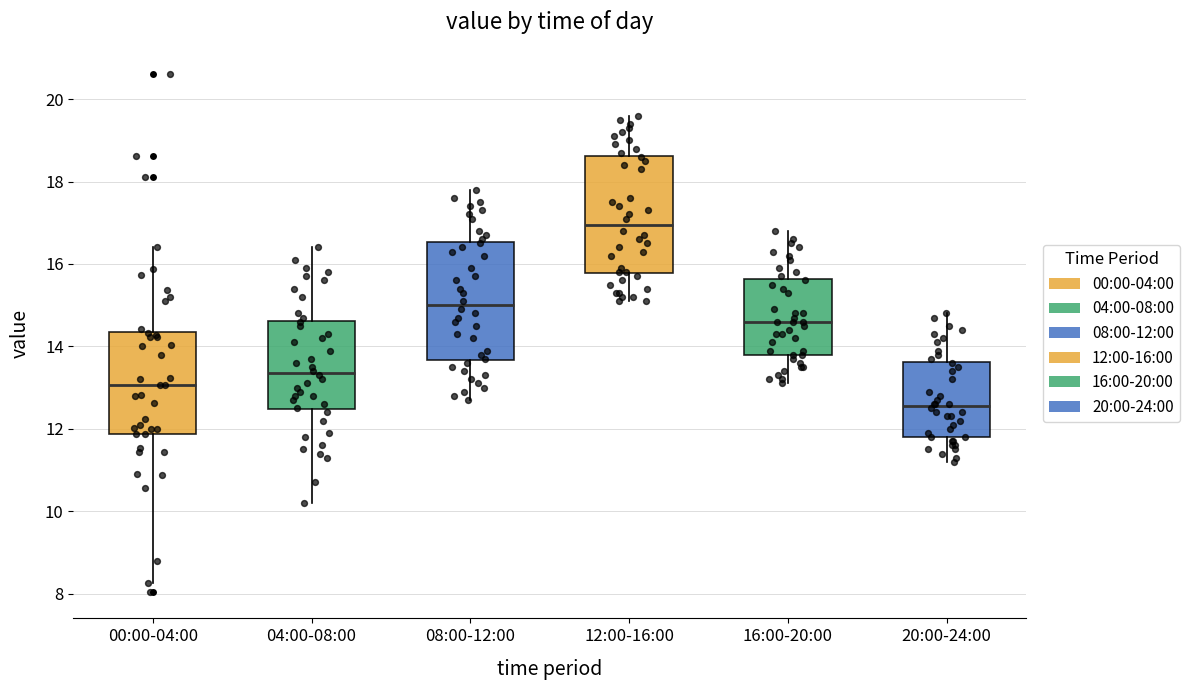

Which box has the lowest median line?

20:00-24:00